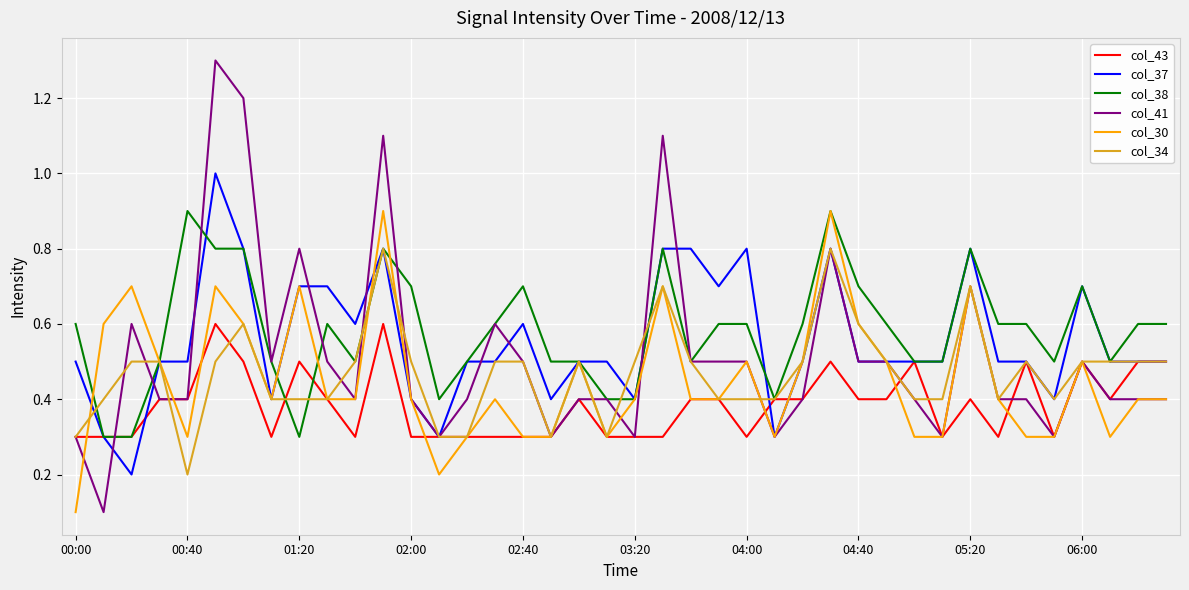

What is the lowest value of the col_38 series?

0.3